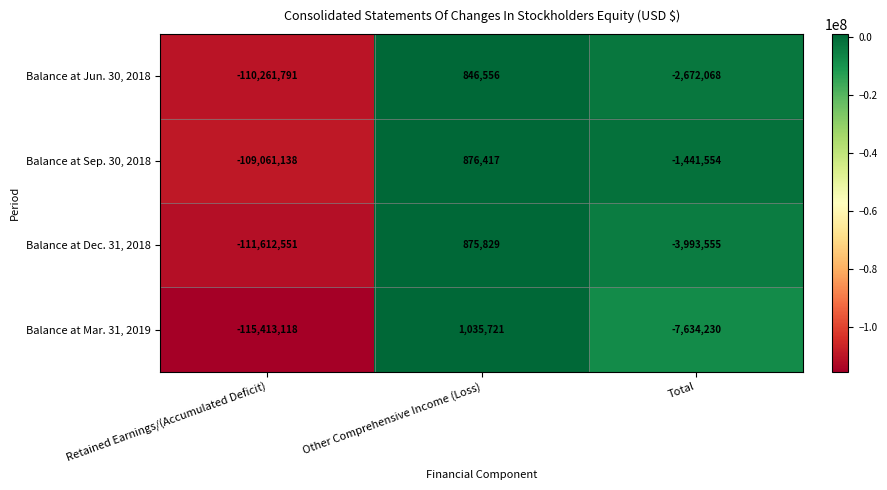

How many values in the Balance at Mar. 31, 2019 series exceed -7634230?

1